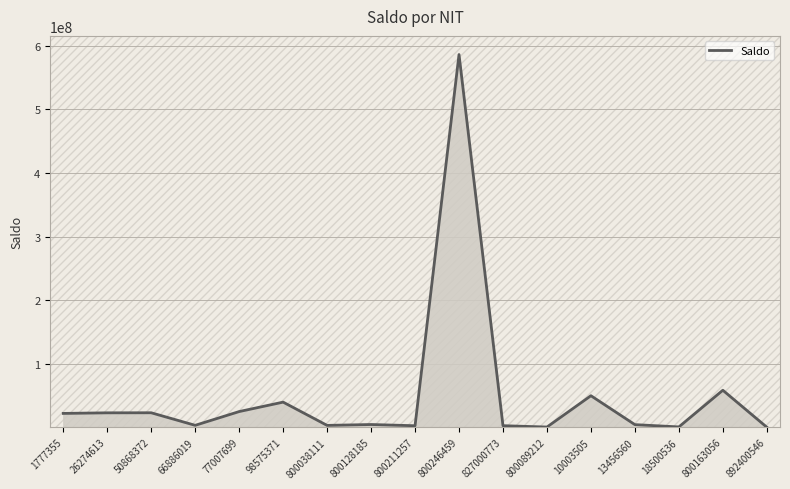

At which label is the value closest to 293165783?

800163056